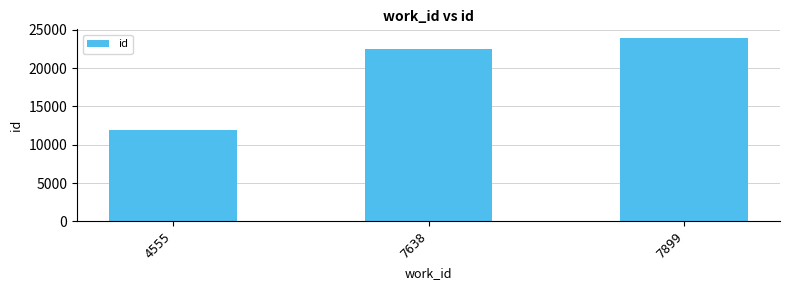

Which has a higher value, 7638 or 7899?

7899